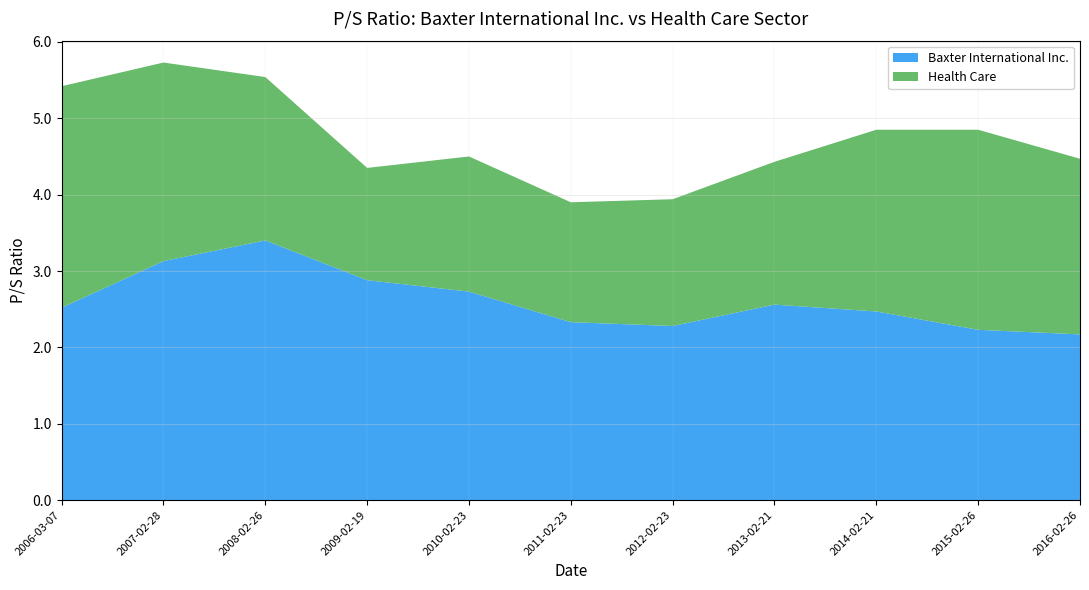

Reading right to left, list all the values displayed in this chart.

Baxter International Inc.: 2.2	2.2	2.5	2.6	2.3	2.3	2.7	2.9	3.4	3.1	2.5
Health Care: 2.3	2.6	2.4	1.9	1.7	1.6	1.8	1.5	2.1	2.6	2.9